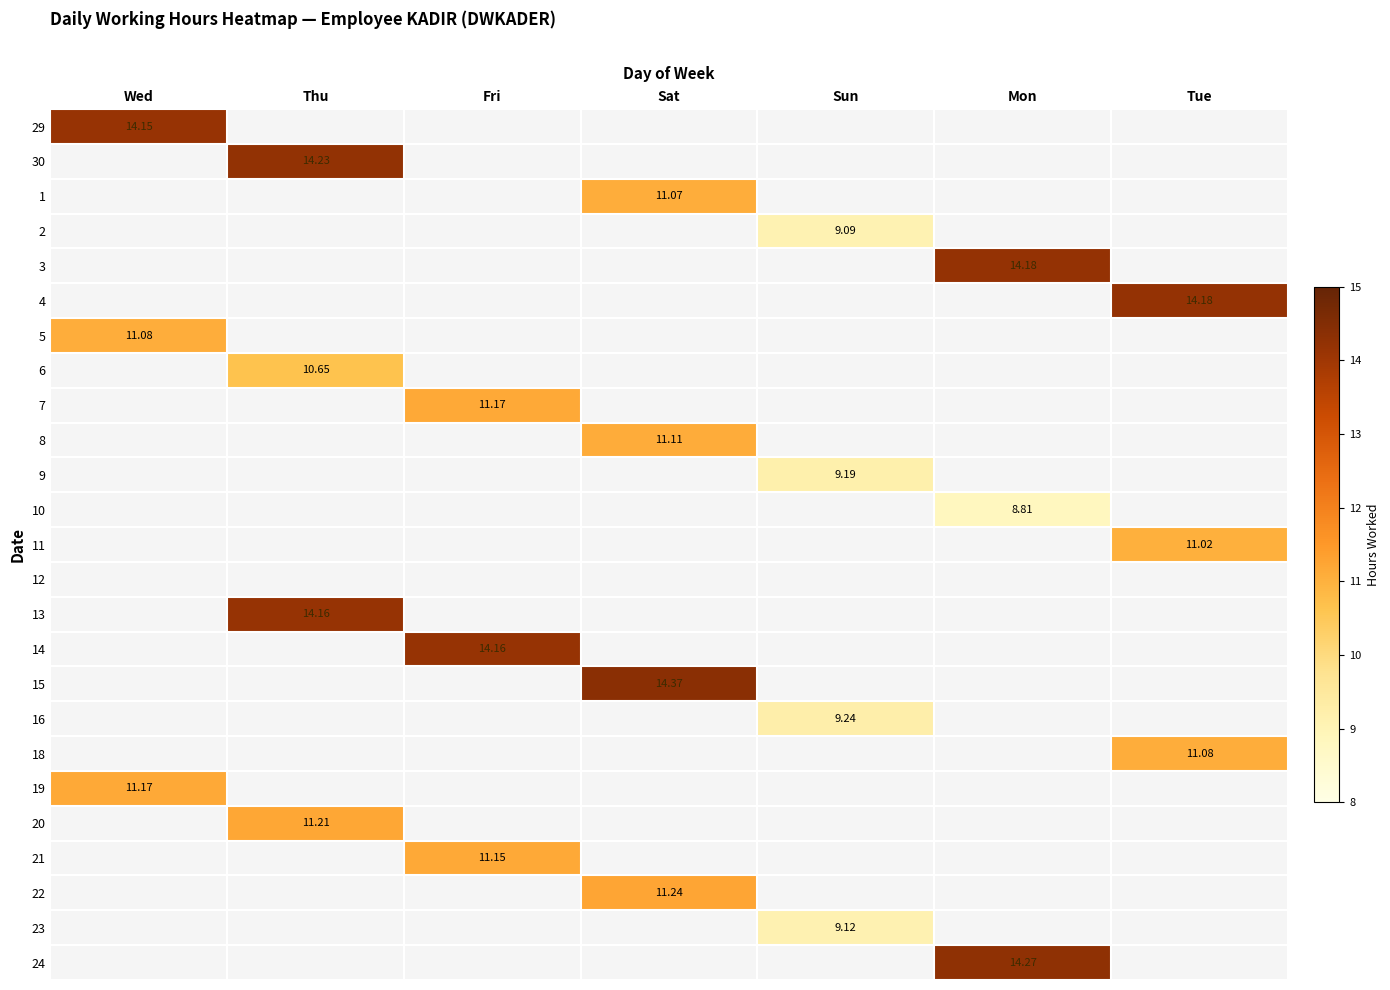

What is the minimum value shown in the chart?

8.8